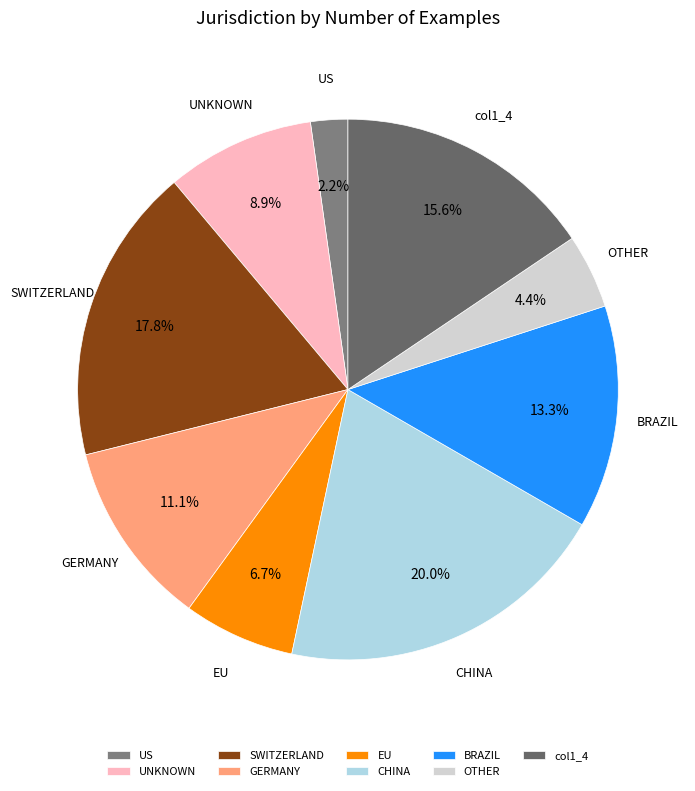

Count the number of slices in the pie.

9